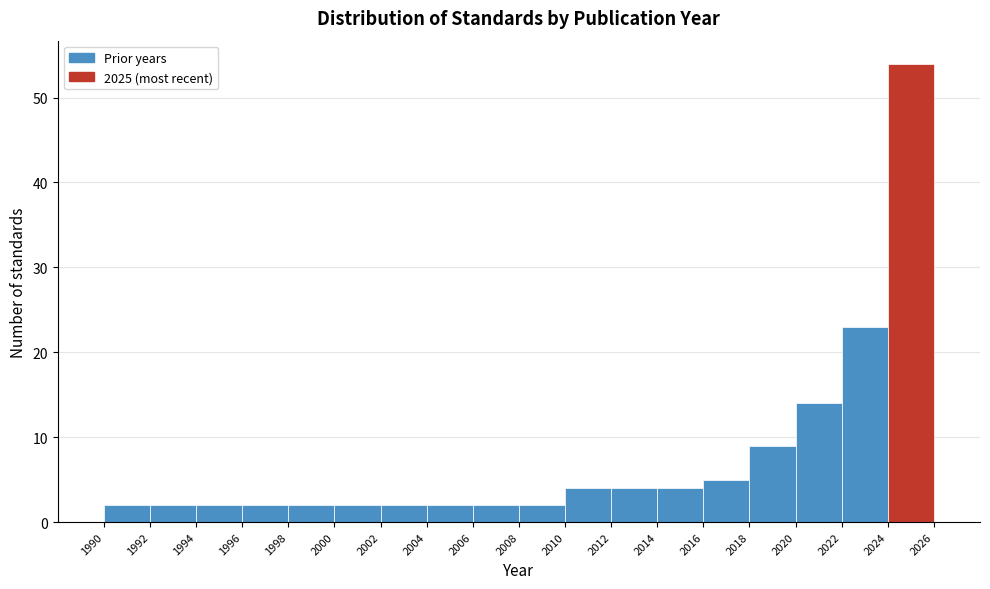

Reading left to right, transcribe this chart: for each bar, give the range it covers on the x-axis and its height. The values are not printed on the chart, so give them approximately, as read against the axis.

1990 to 1992: 2
1992 to 1994: 2
1994 to 1996: 2
1996 to 1998: 2
1998 to 2000: 2
2000 to 2002: 2
2002 to 2004: 2
2004 to 2006: 2
2006 to 2008: 2
2008 to 2010: 2
2010 to 2012: 4
2012 to 2014: 4
2014 to 2016: 4
2016 to 2018: 5
2018 to 2020: 9
2020 to 2022: 14
2022 to 2024: 23
2024 to 2026: 54